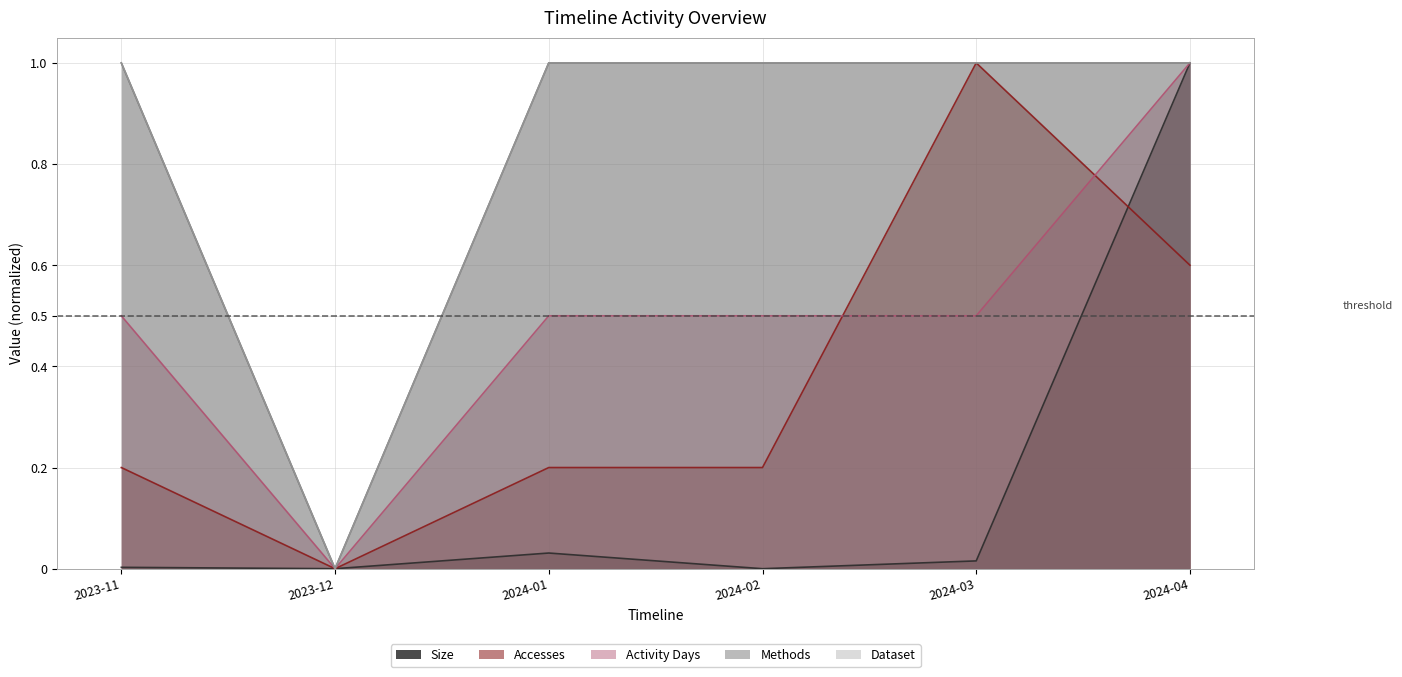

Read the Size value at 2024-04.

1.0